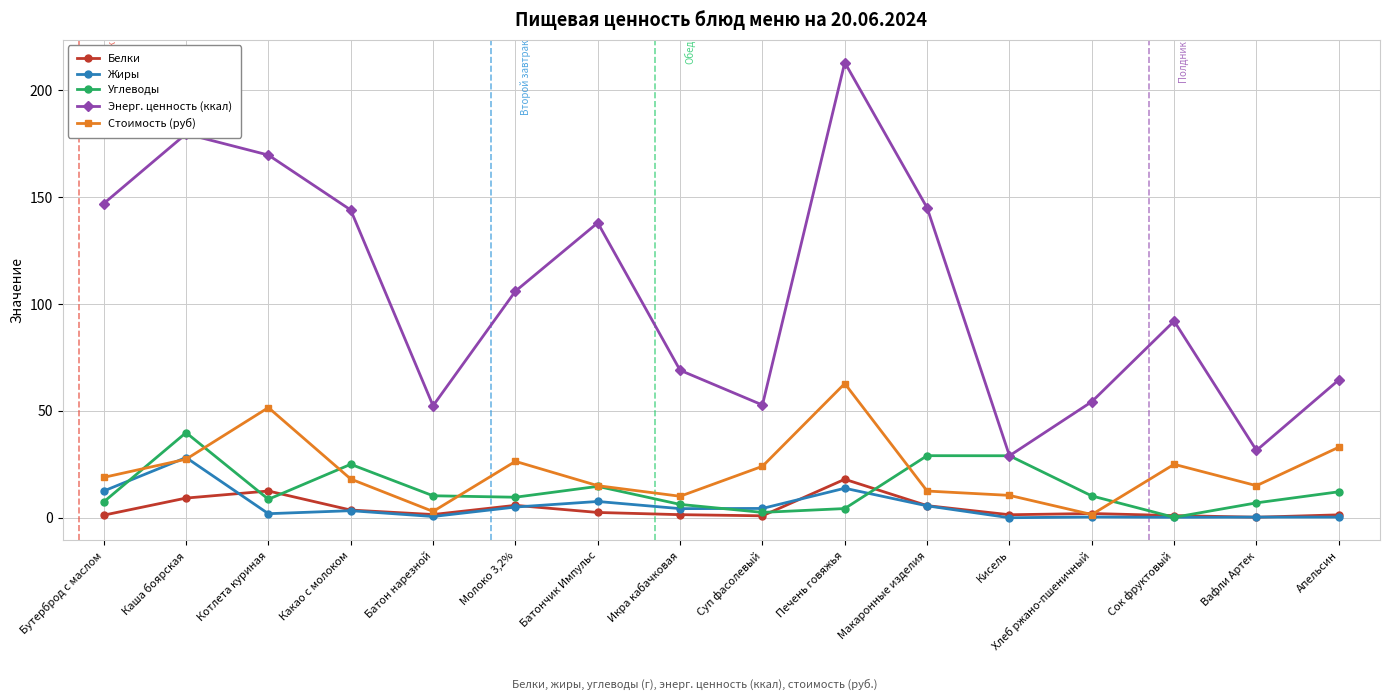

Which series changed the most between Икра кабачковая and Хлеб ржано-пшеничный?

Энерг. ценность (ккал)